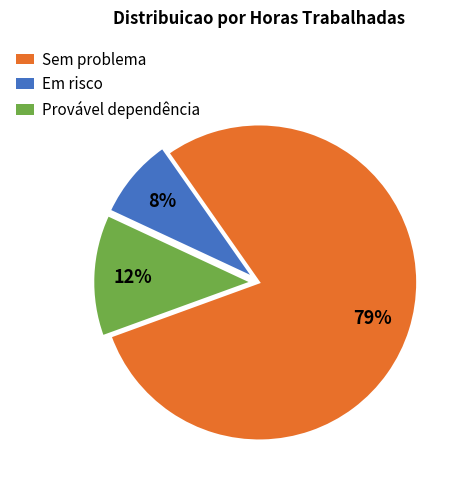

Is there any slice that represents more than half of the pie?

Yes